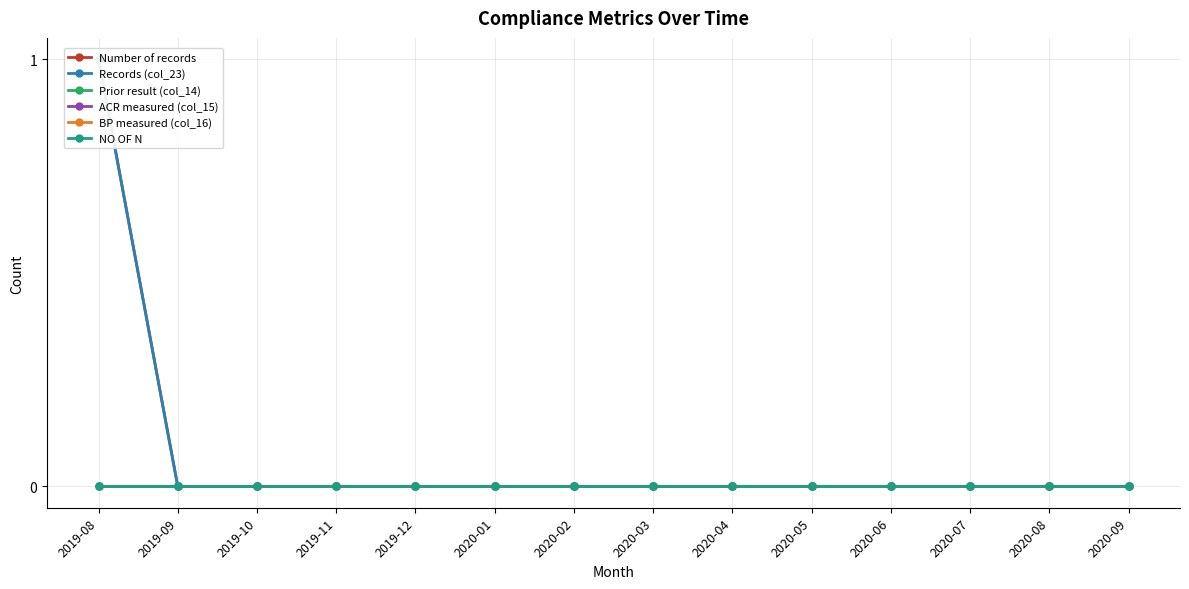

Which label corresponds to the smallest value in the chart?

2019-09